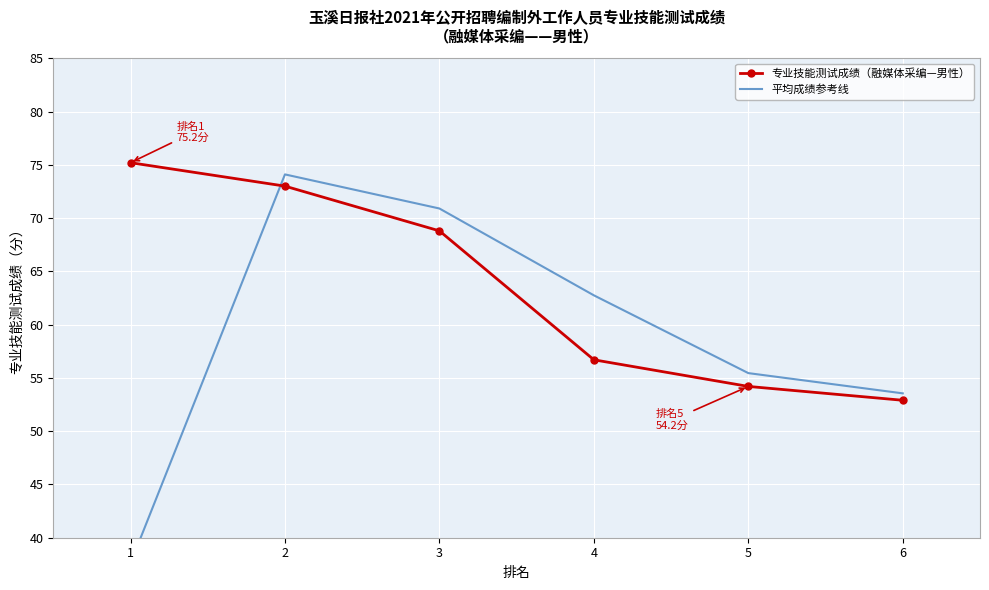

What is the spread (max minus min) of values at 6?

0.6